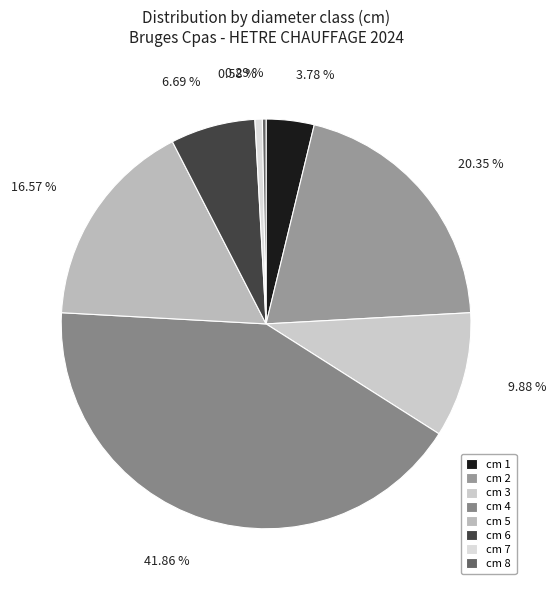

Rank the categories by value from highest to lowest.

4, 2, 5, 3, 6, 1, 7, 8